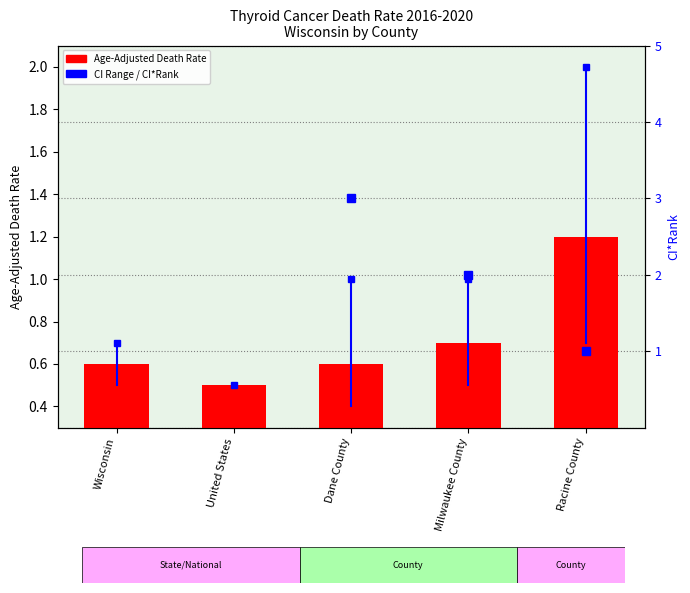

Rank the categories by value from highest to lowest.

Racine County, Milwaukee County, Wisconsin, Dane County, United States